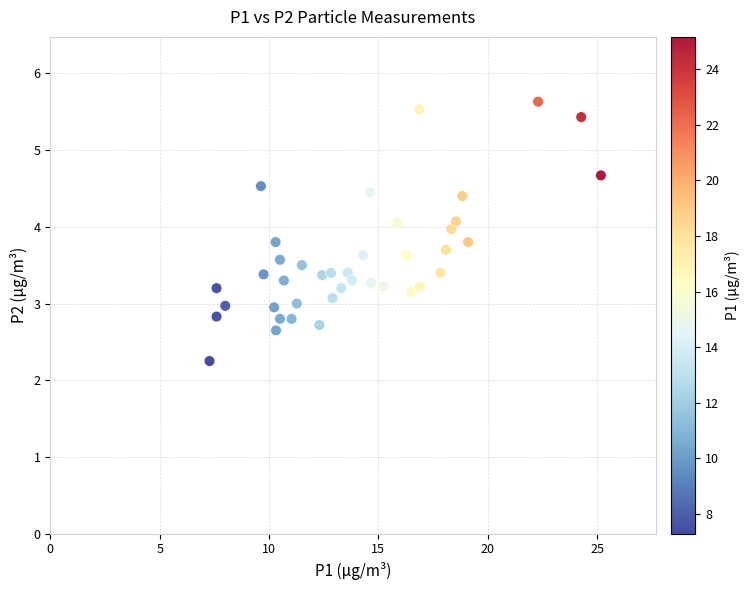

What is the range of Y values (max minus min)?

3.4